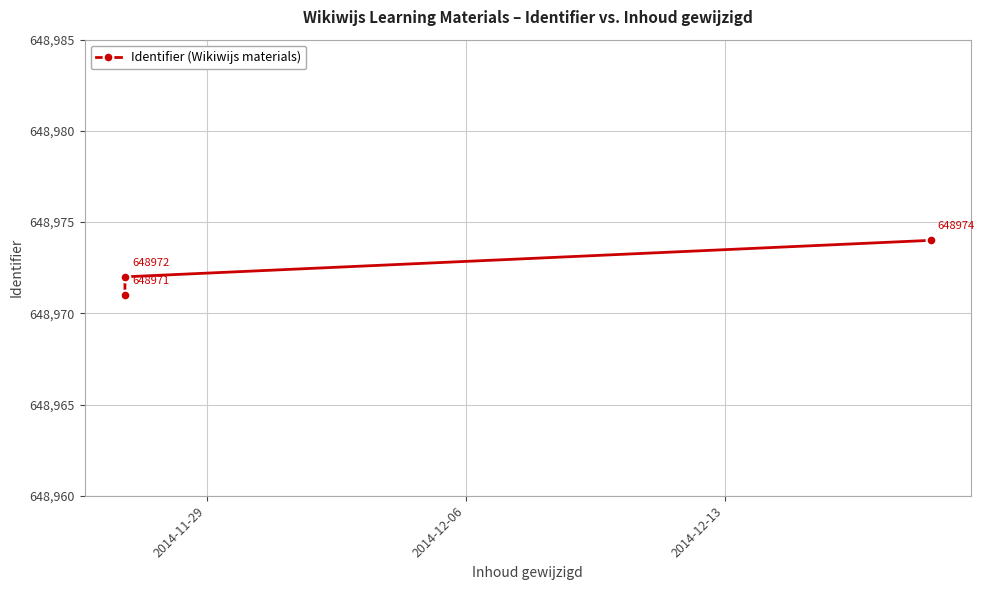

What is the average value?

648972